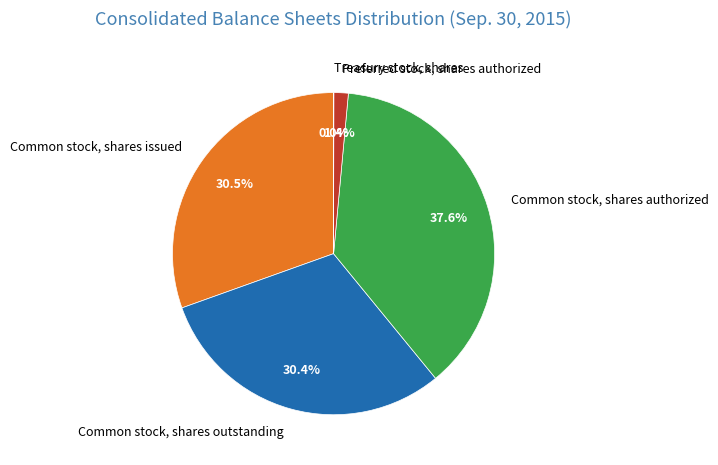

Is the sum of Common stock, shares authorized and Preferred stock, shares authorized greater than half?

No